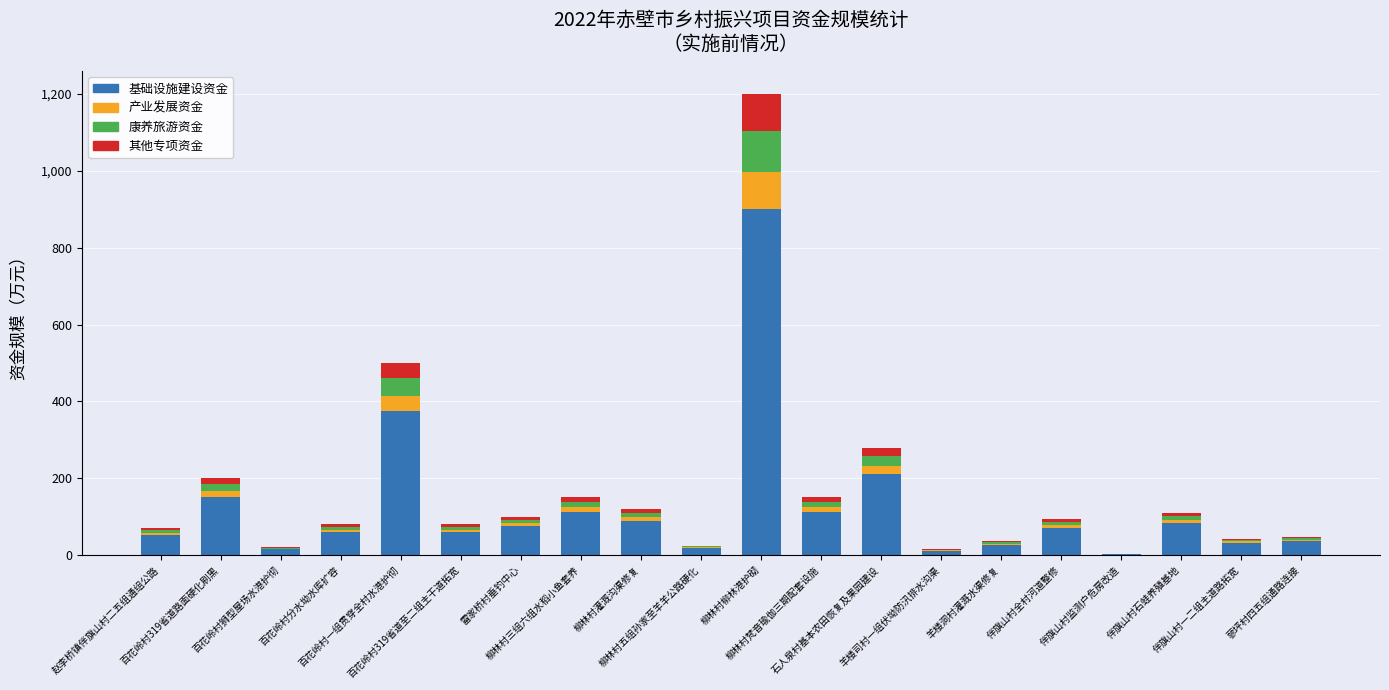

How many series are shown in this chart?

4